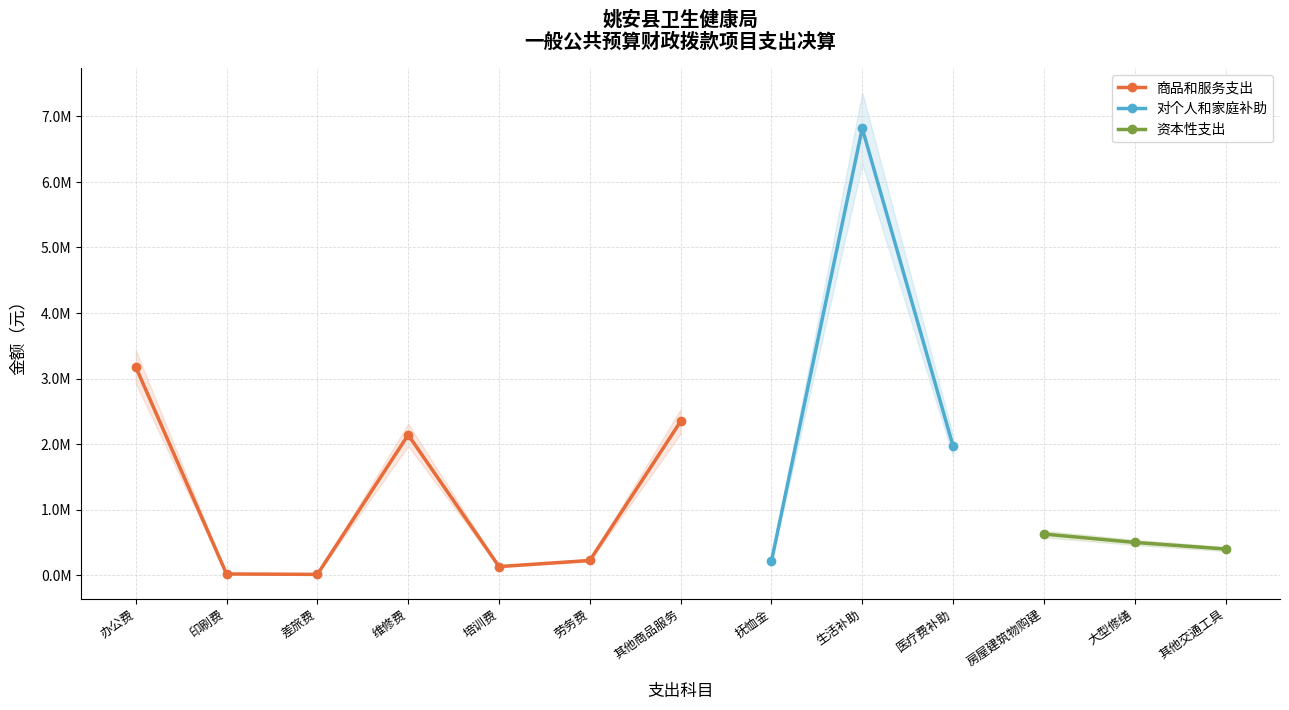

True or false: 对个人和家庭补助 has more than 2 points higher than both neighbors.

False